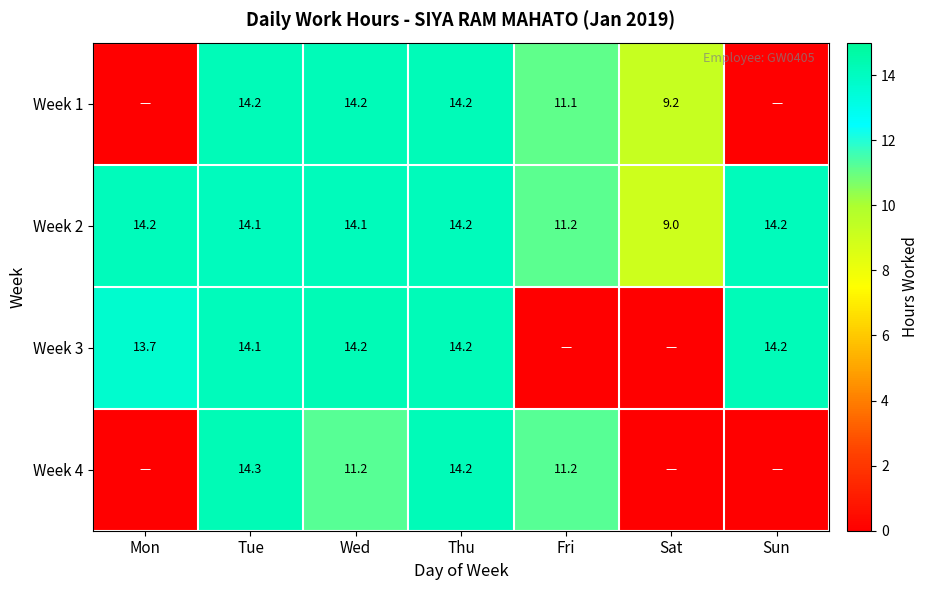

The Week 2 series shows 17.4 at Fri. True or false?

False